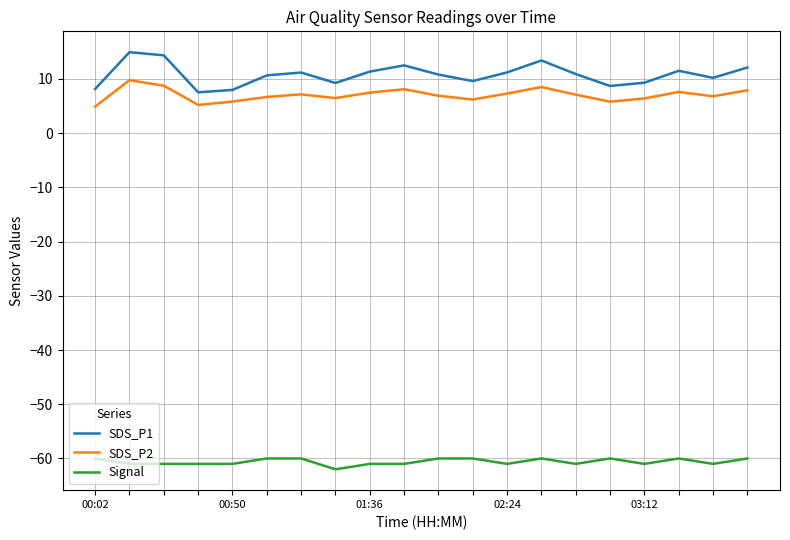

Does the chart display data point markers on the line(s)?

No